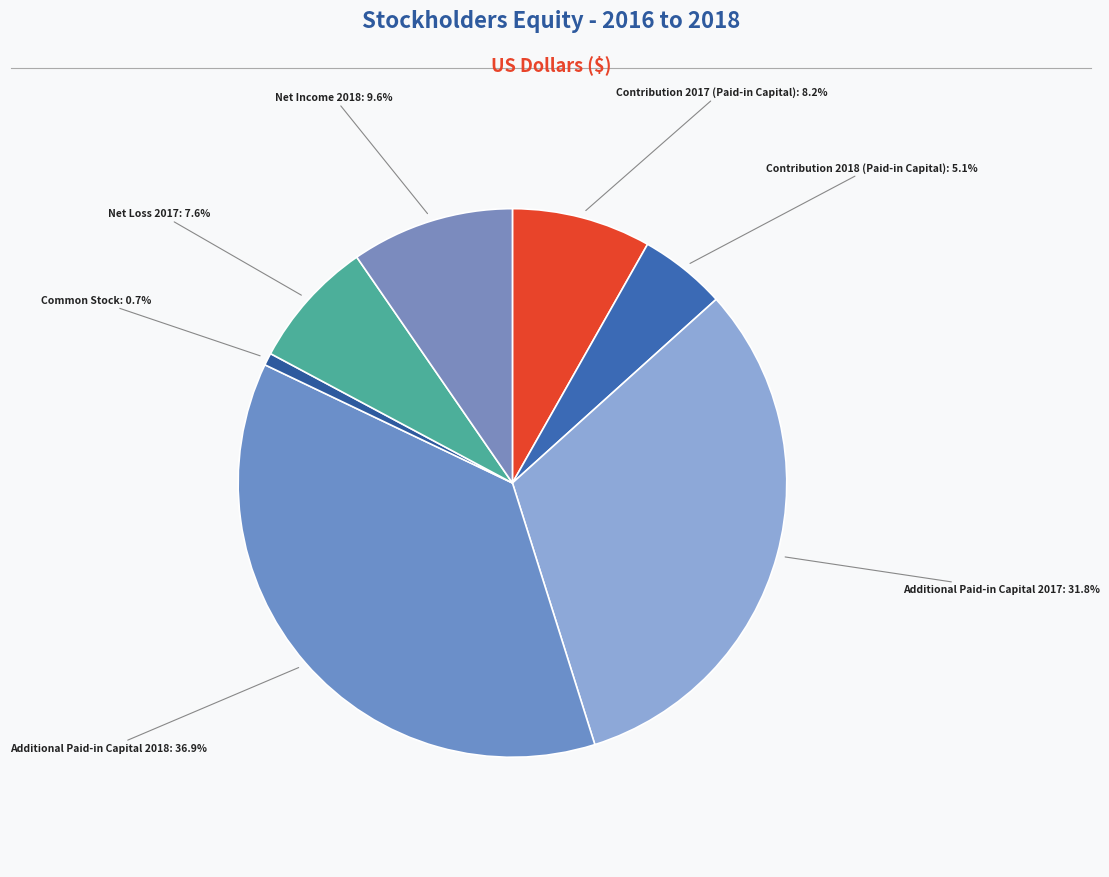

What is the largest slice in the pie chart?

Additional Paid-in Capital 2018